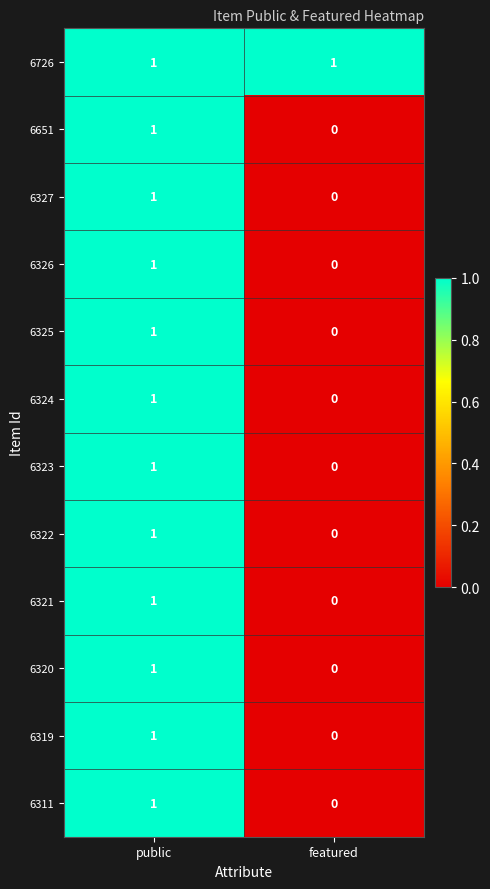

At which category is the sum across all series the highest?

public